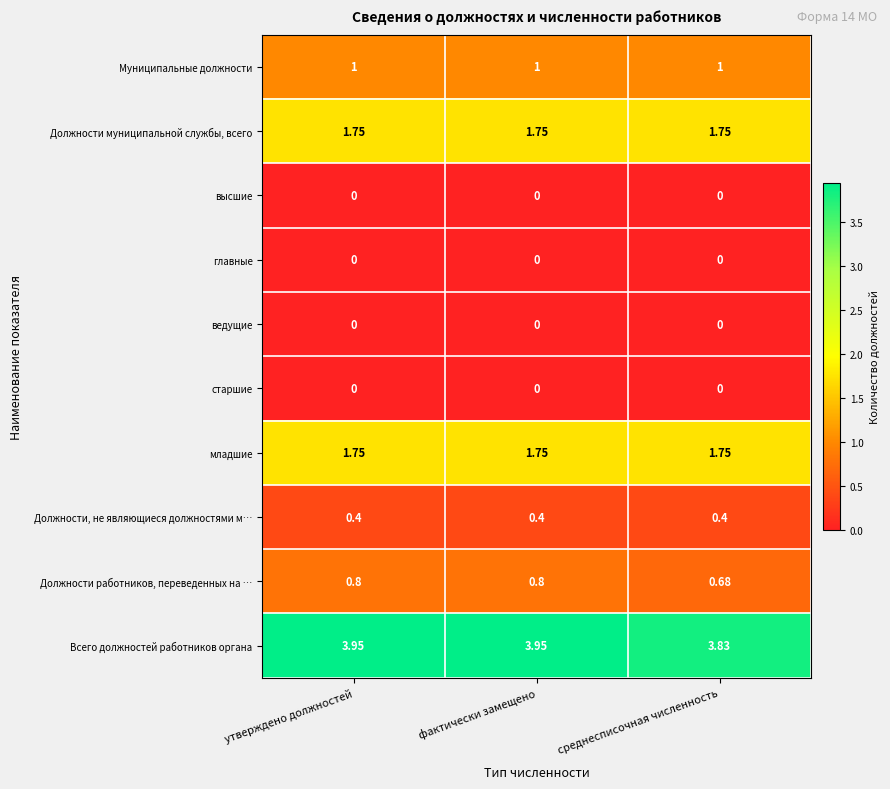

Is the value of Муниципальные должности at утверждено должностей greater than the value of главные at утверждено должностей?

Yes